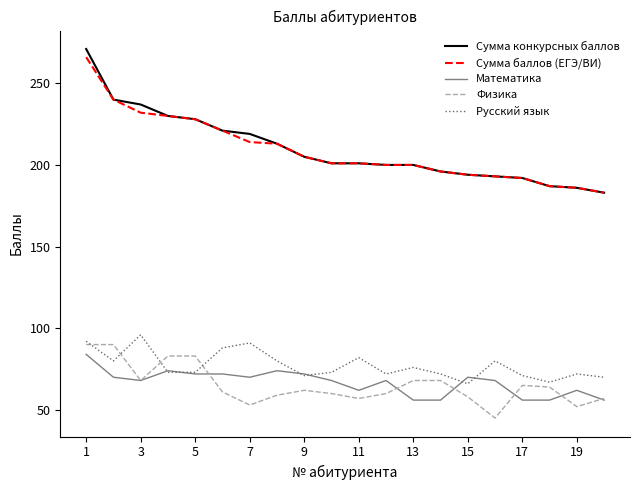

How many series are shown in this chart?

5